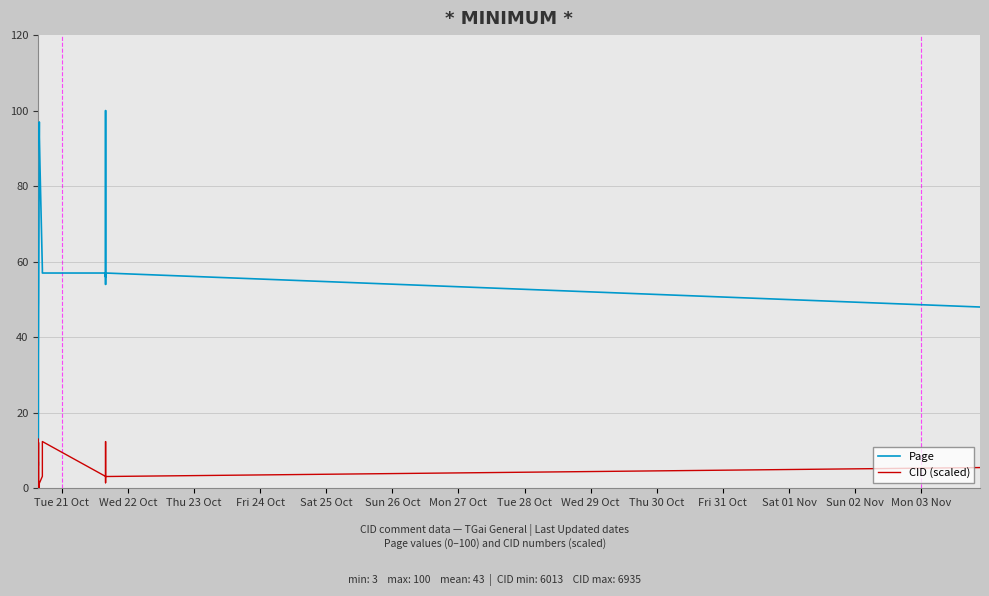

Is the value of CID (scaled) at 16 greater than the value of Page at Thu 30 Oct?

No